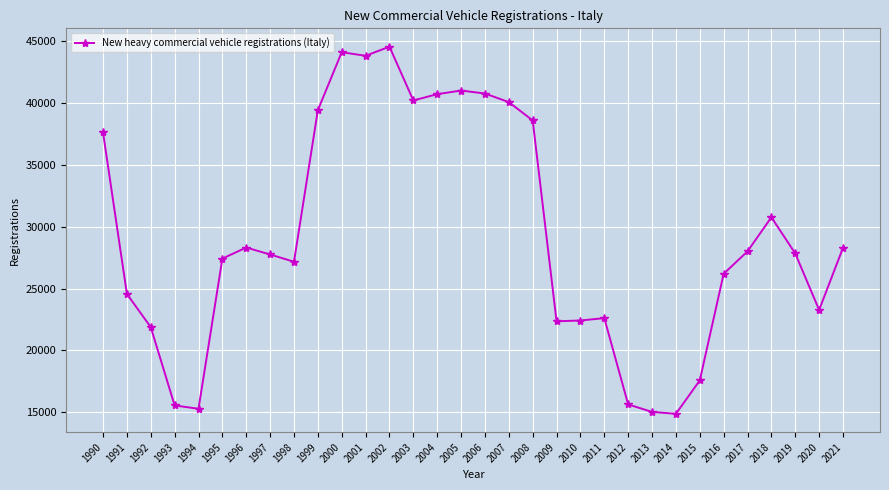

How many data points are less than 27836?

16